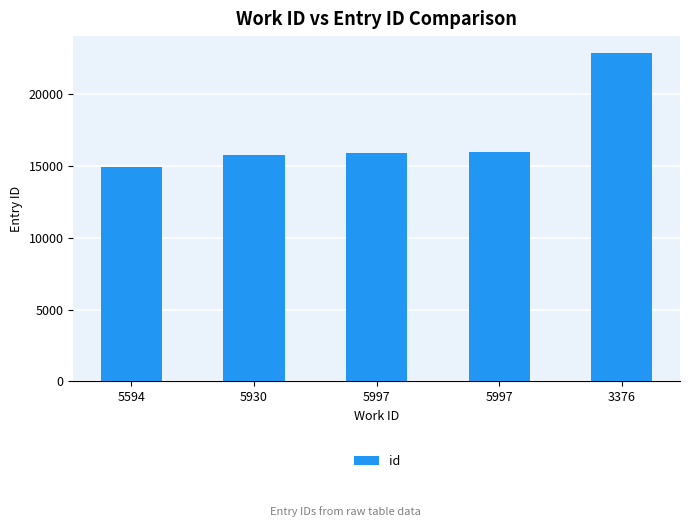

How many bars are there in total?

5